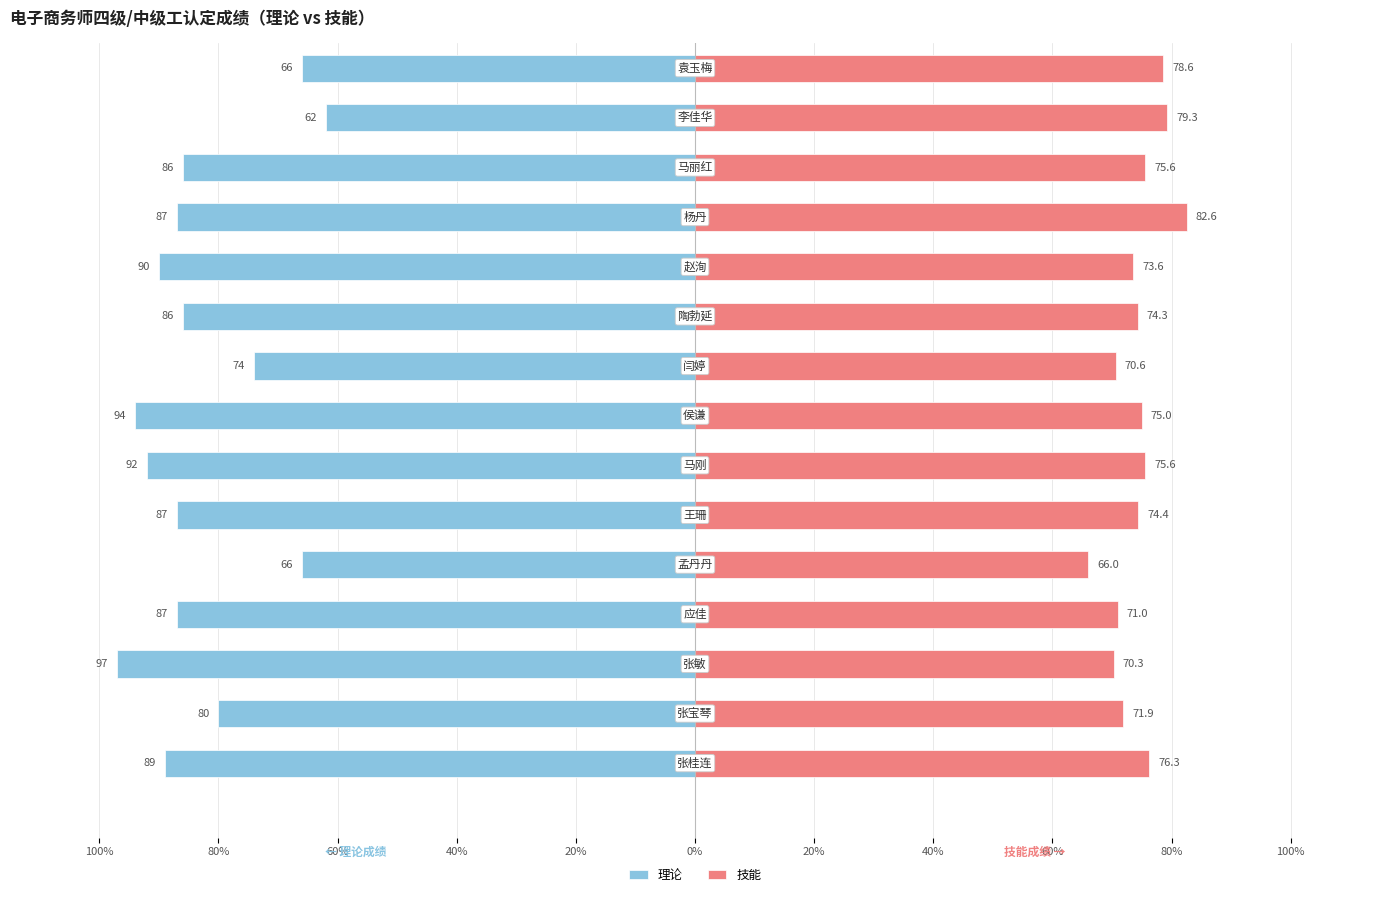

Are the bars grouped side by side (vs. stacked)?

Yes